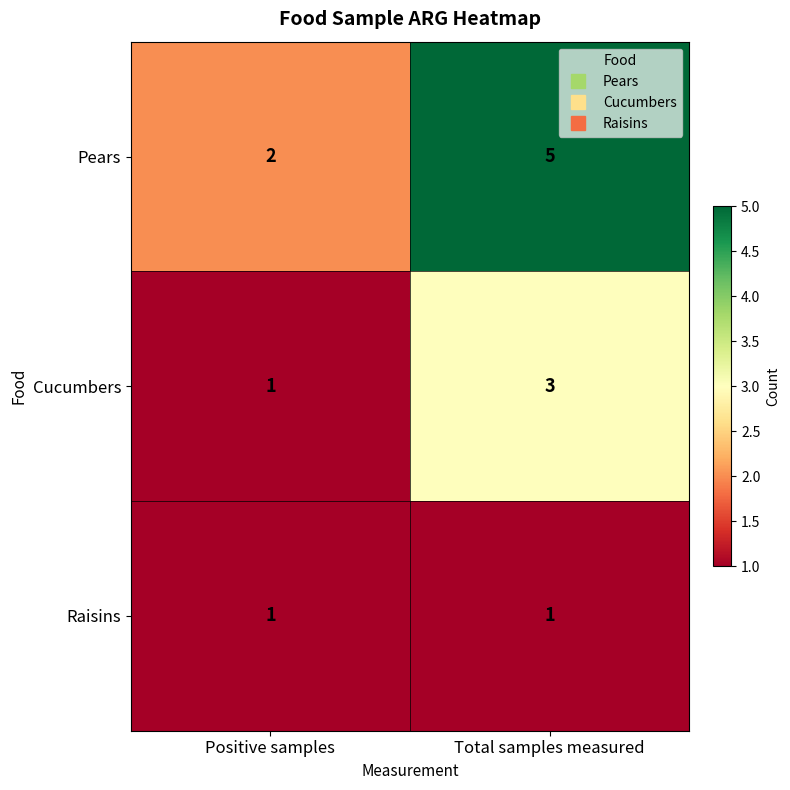

What is the maximum value for Pears?

5